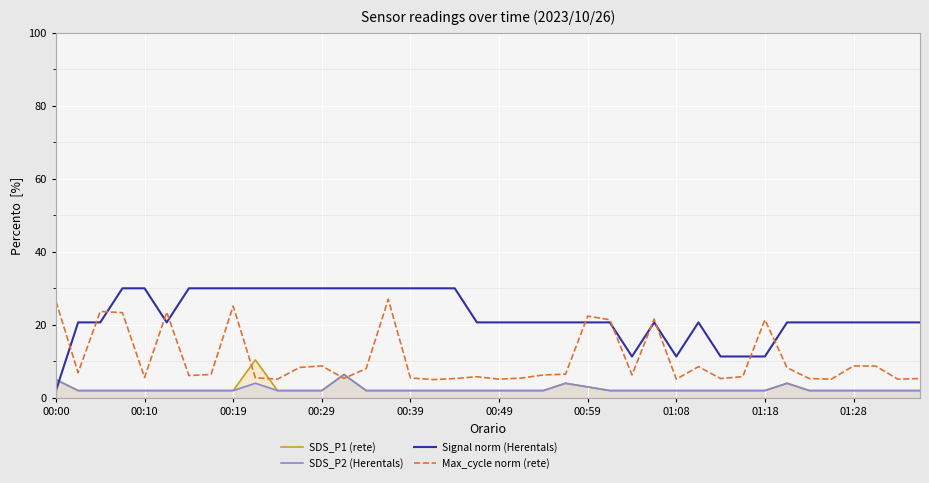

Which series changed the most between 00:39 and 01:08?

Signal norm (Herentals)